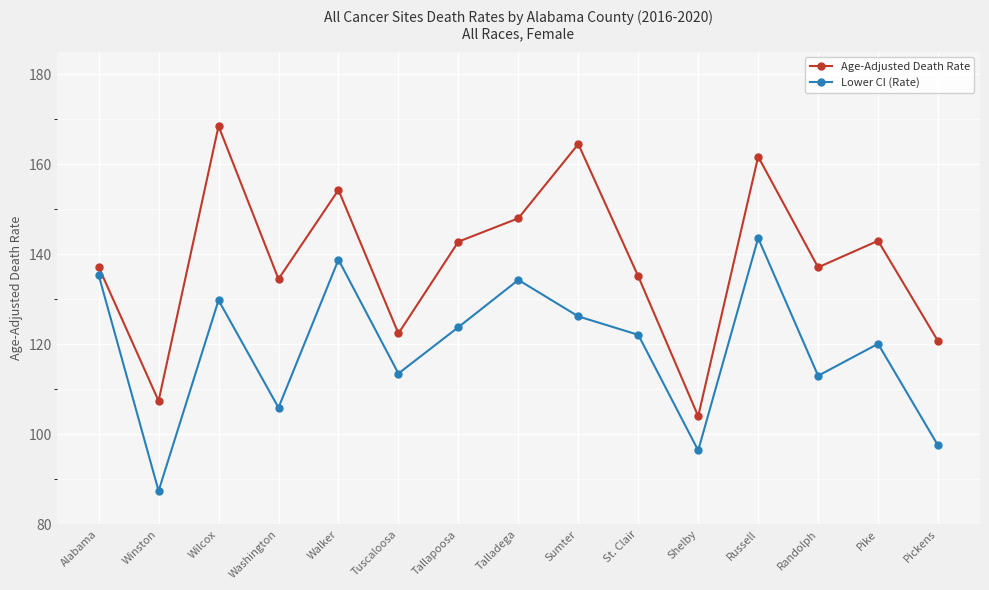

True or false: Lower CI (Rate) and Age-Adjusted Death Rate intersect in this chart.

False